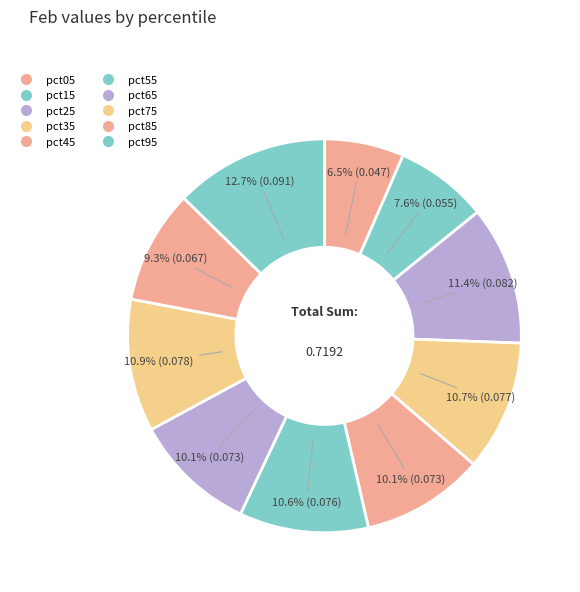

How many segments does this pie chart have?

10